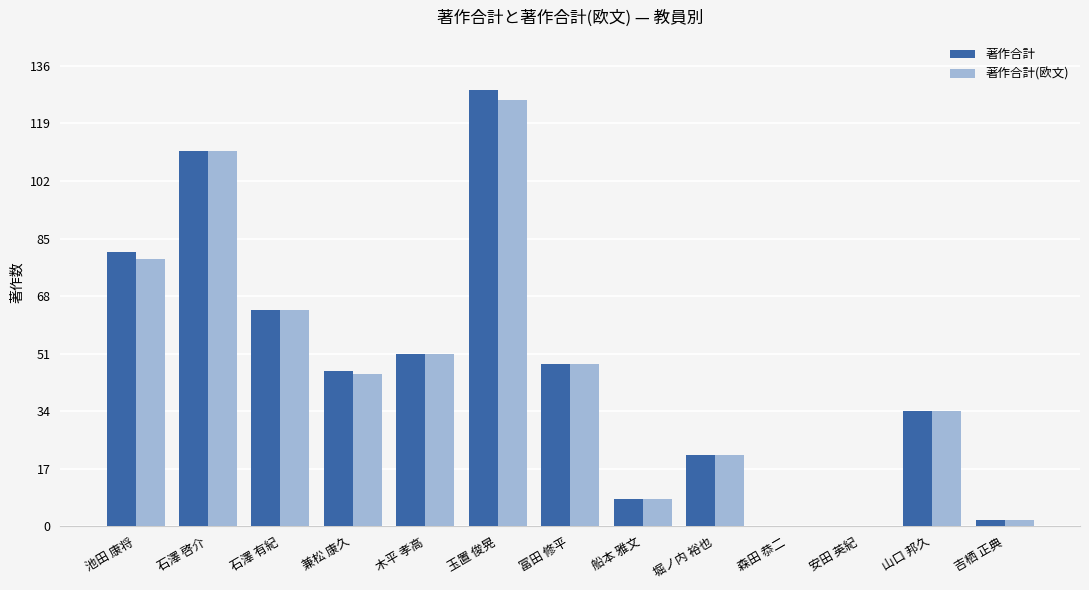

At which category is the sum across all series the highest?

玉置 俊晃